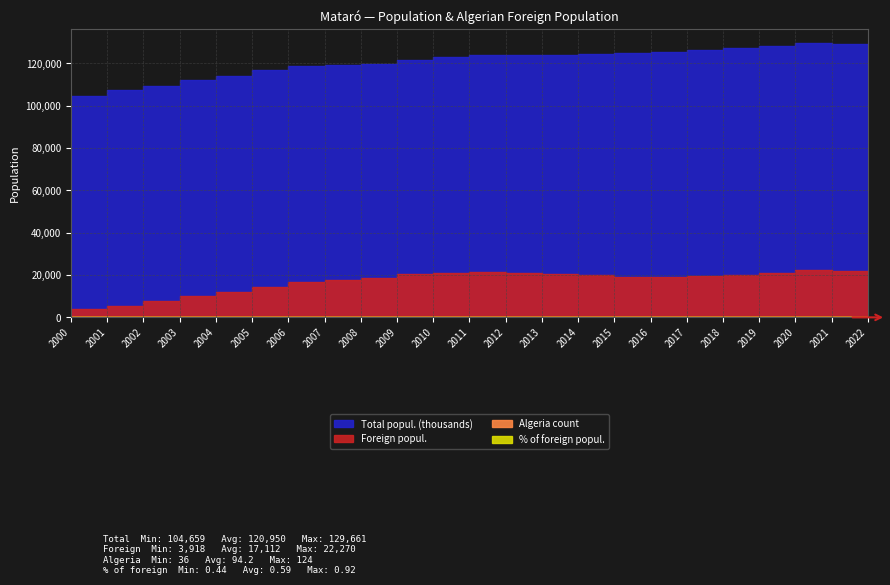

True or false: % of foreign has more than 1 interior local peaks.

True